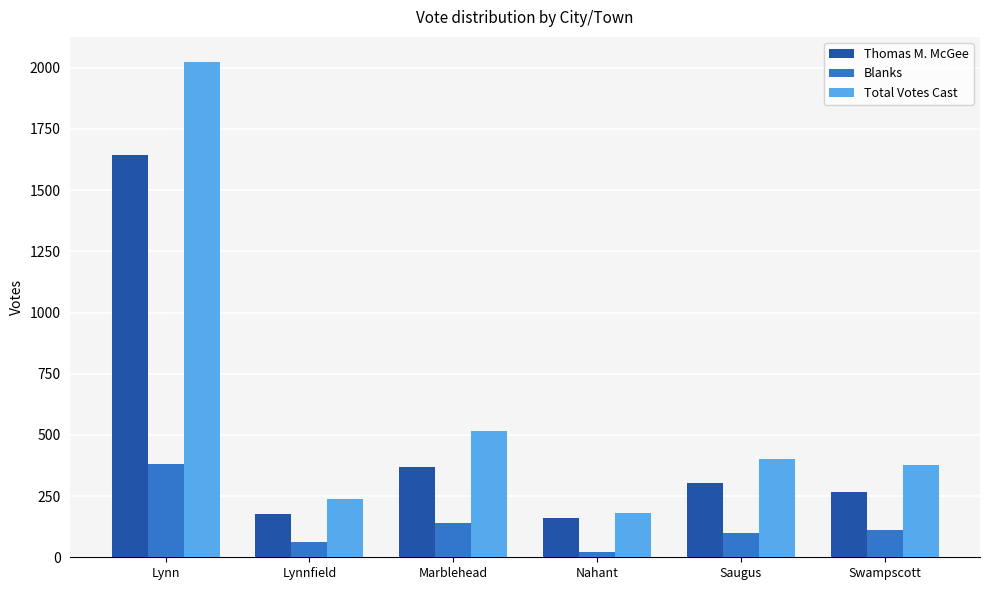

At which category is the sum across all series the highest?

Lynn